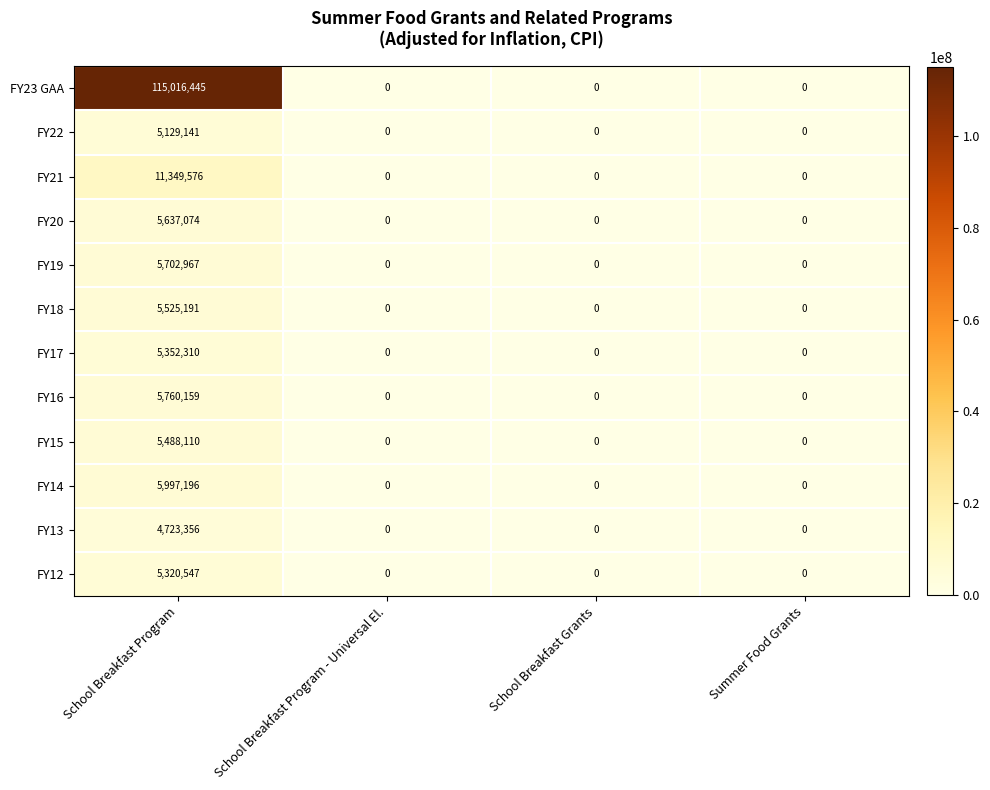

How many FY15 values are between 0 and 5488110?

4